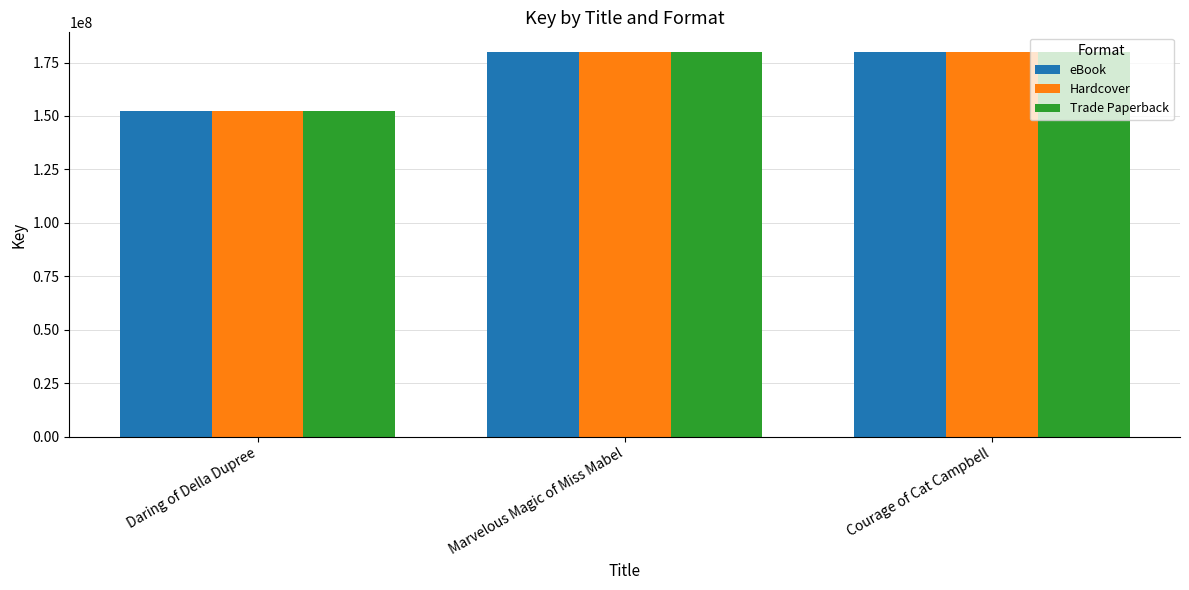

Where is Trade Paperback nearest to the value 166147804?

Marvelous Magic of Miss Mabel